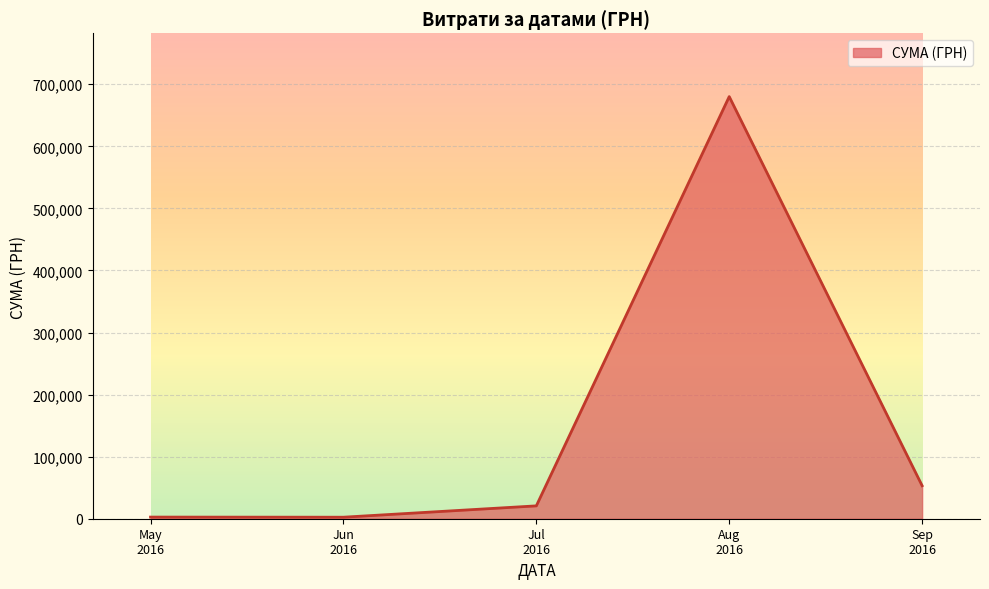

How many lines are shown in the chart?

1